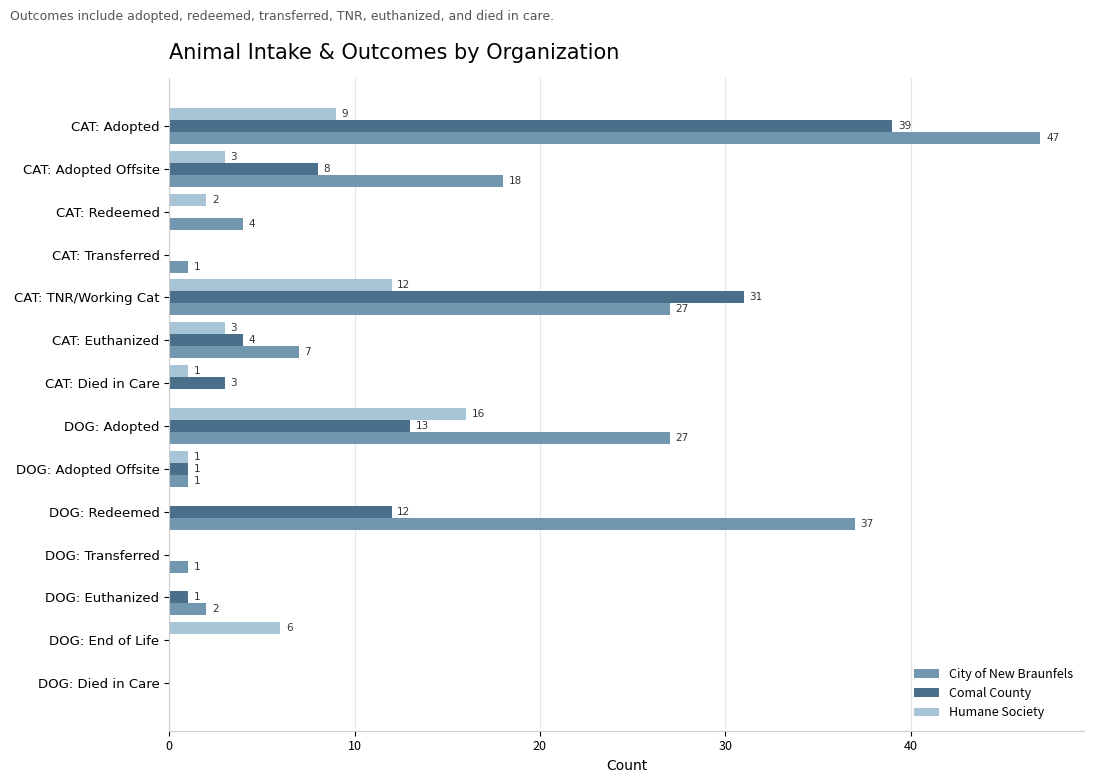

What is the greatest value displayed?

47